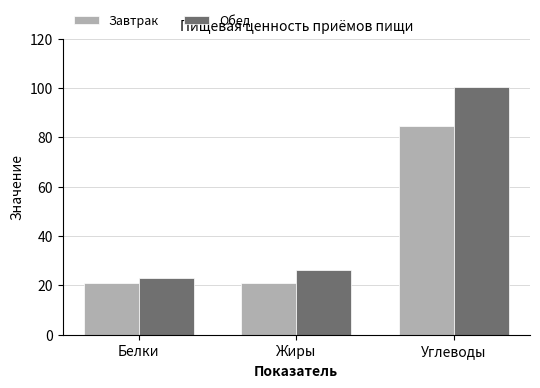

Which series has the widest spread of values?

Обед